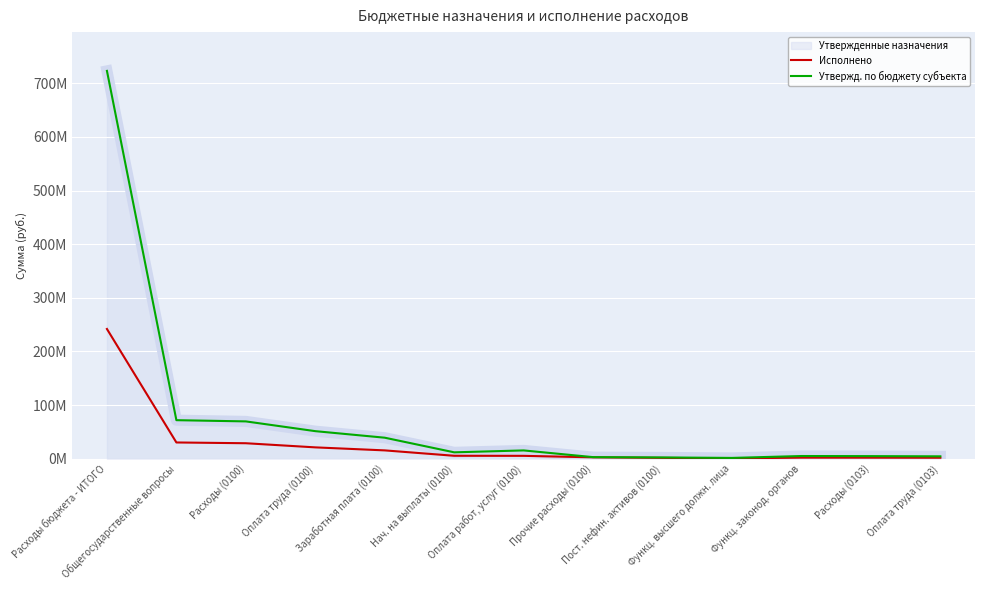

How many data points in Исполнено are less than 5240246?

6